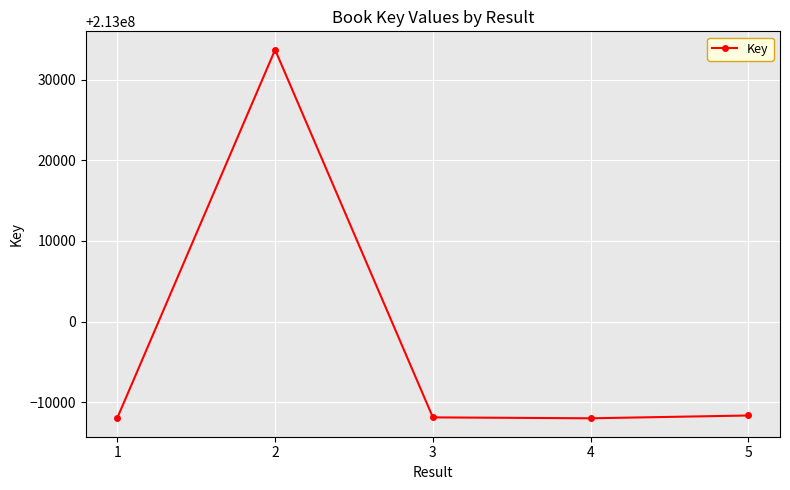

What is the average value?

212997245